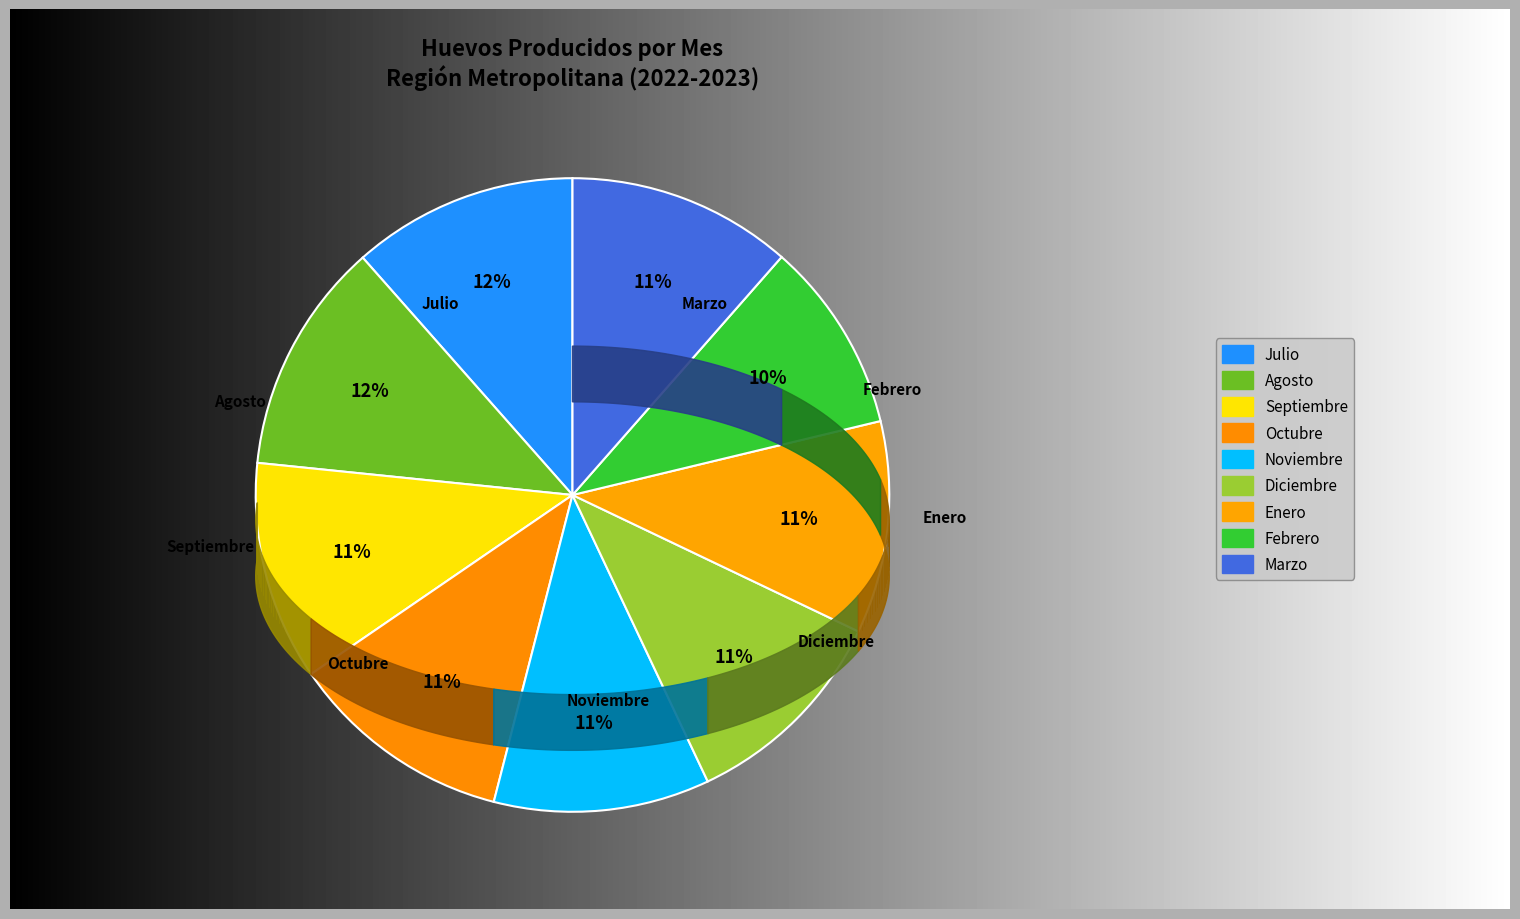

What percentage is the Septiembre slice, to the nearest percent?

11%